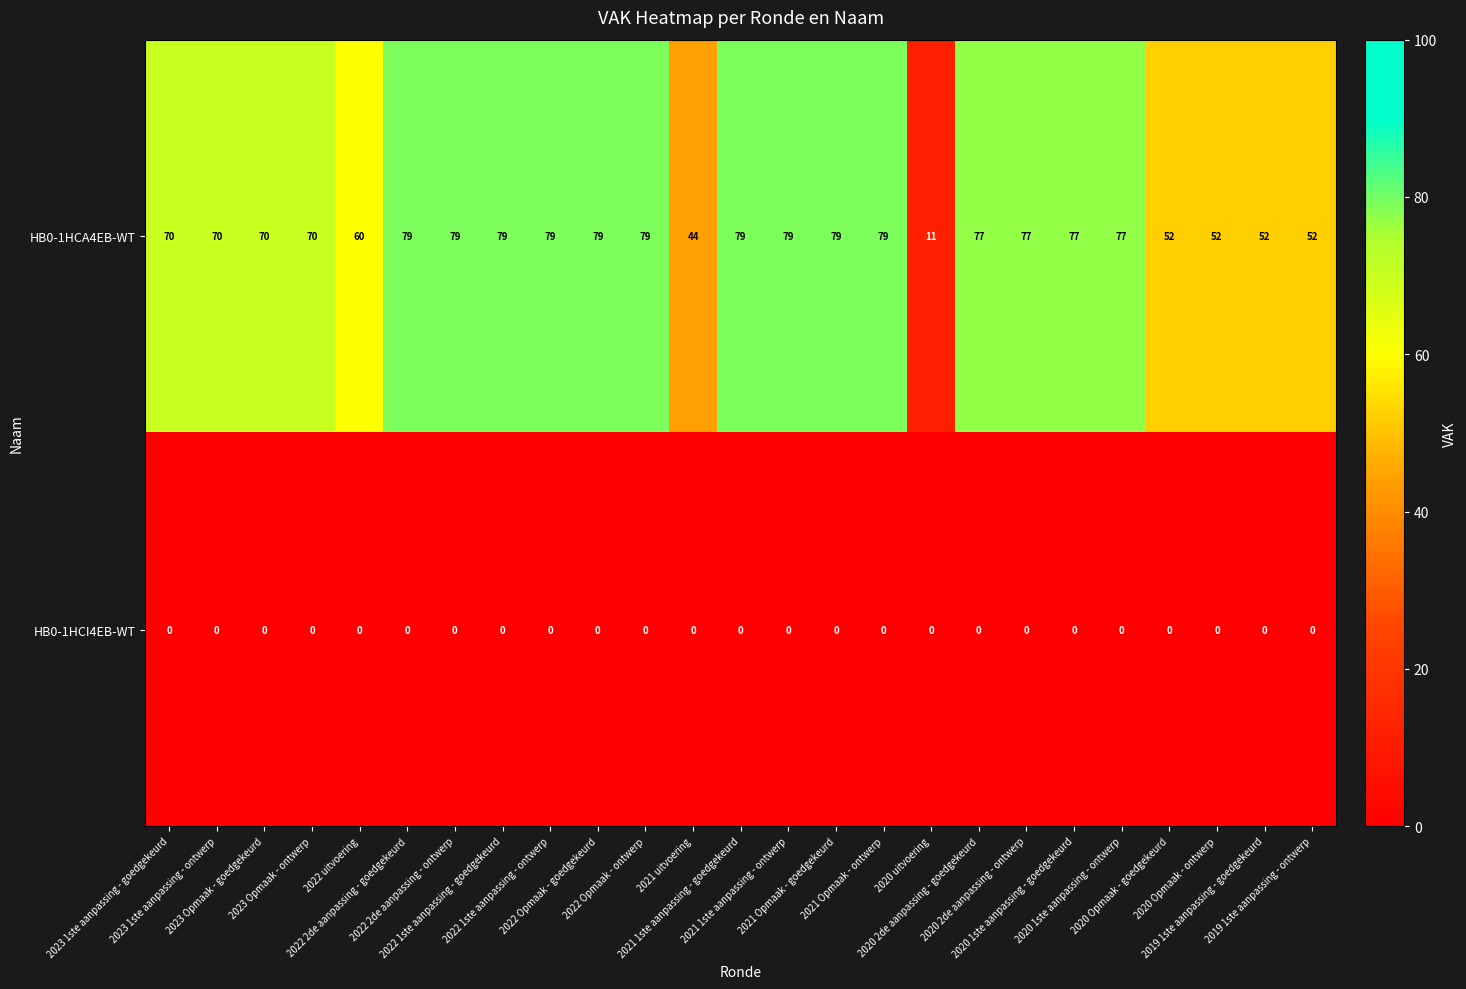

Which series has the largest range (max minus min)?

HB0-1HCA4EB-WT